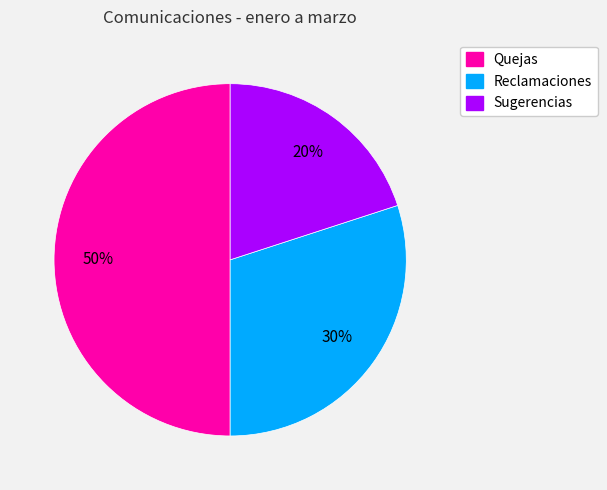

The Quejas slice represents 50% of the pie. True or false?

True